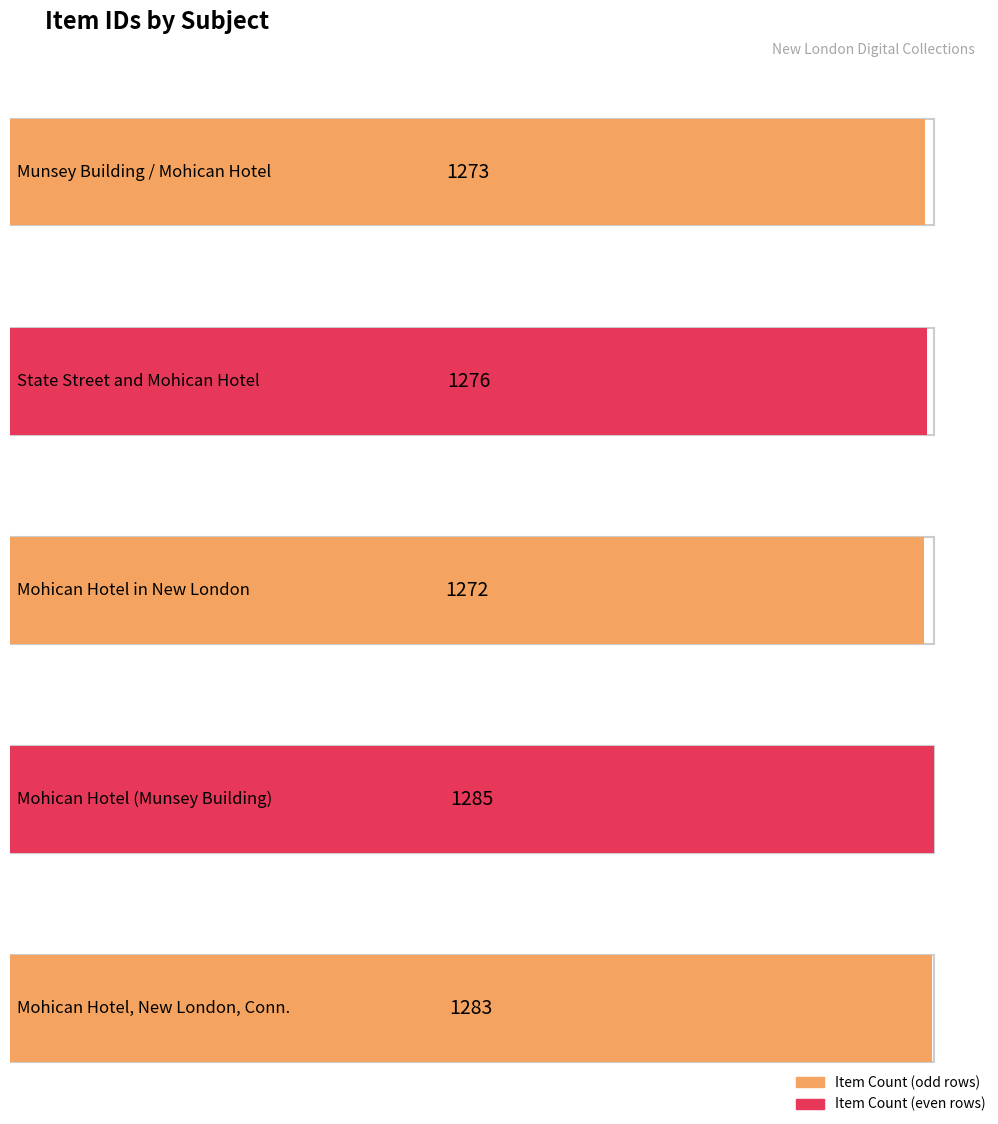

Approximately how many times larger is the value at Mohican Hotel, New London, Conn. compared to Mohican Hotel in New London?

1.0